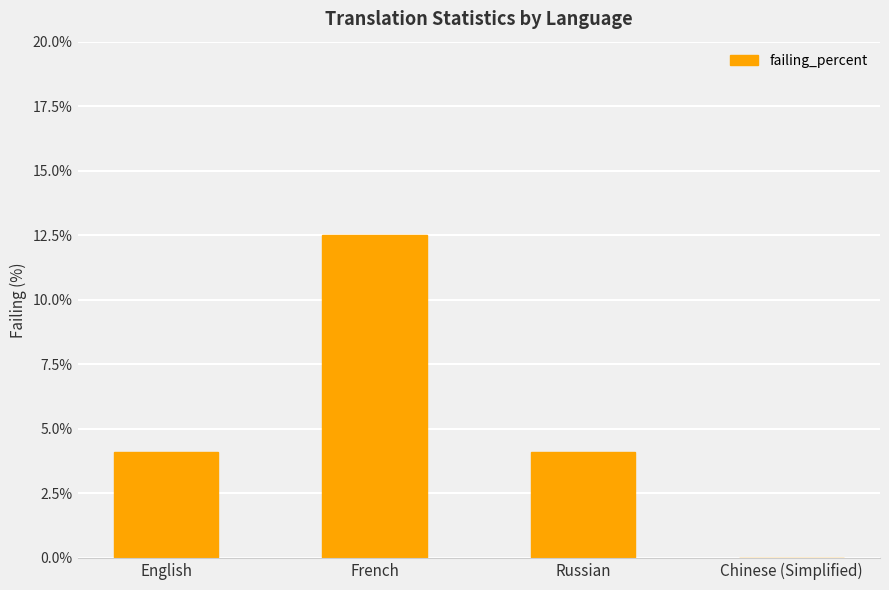

Reading right to left, transcribe all the data shown in this chart.

0.0	4.1	12.5	4.1